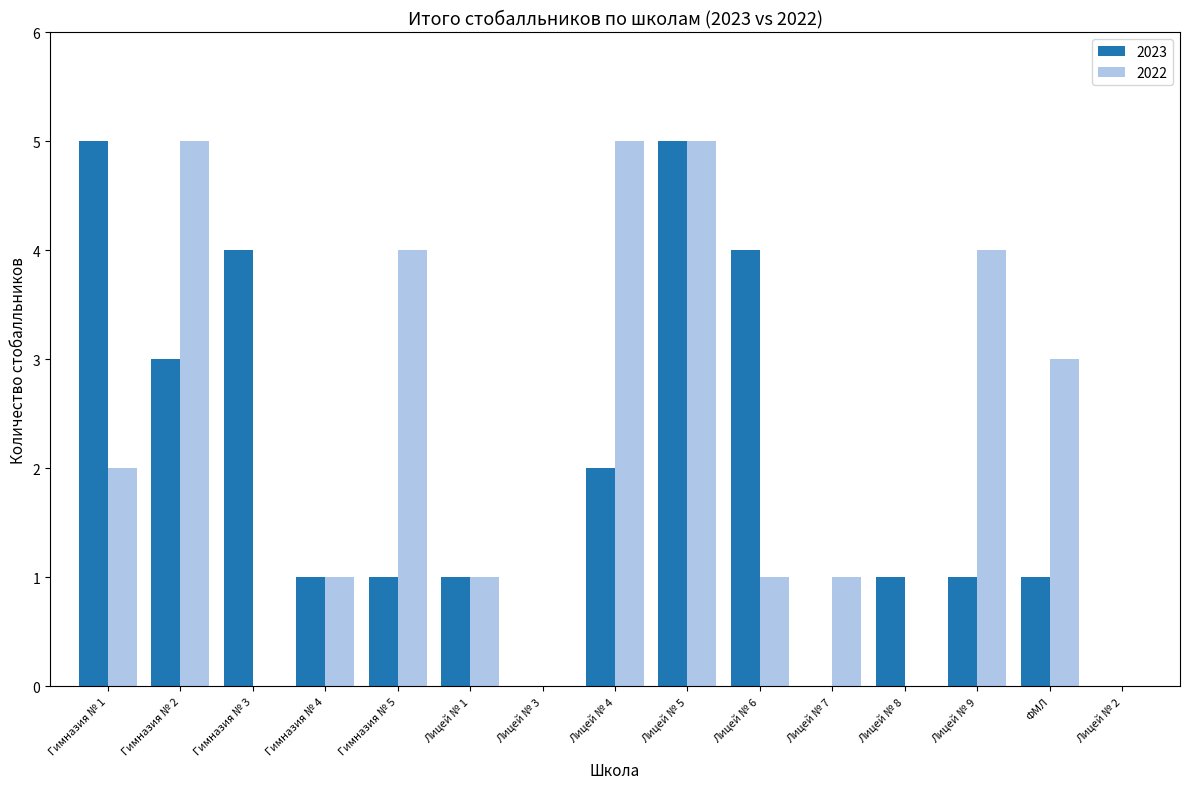

The value of 2022 at Лицей № 1 is 1. True or false?

True